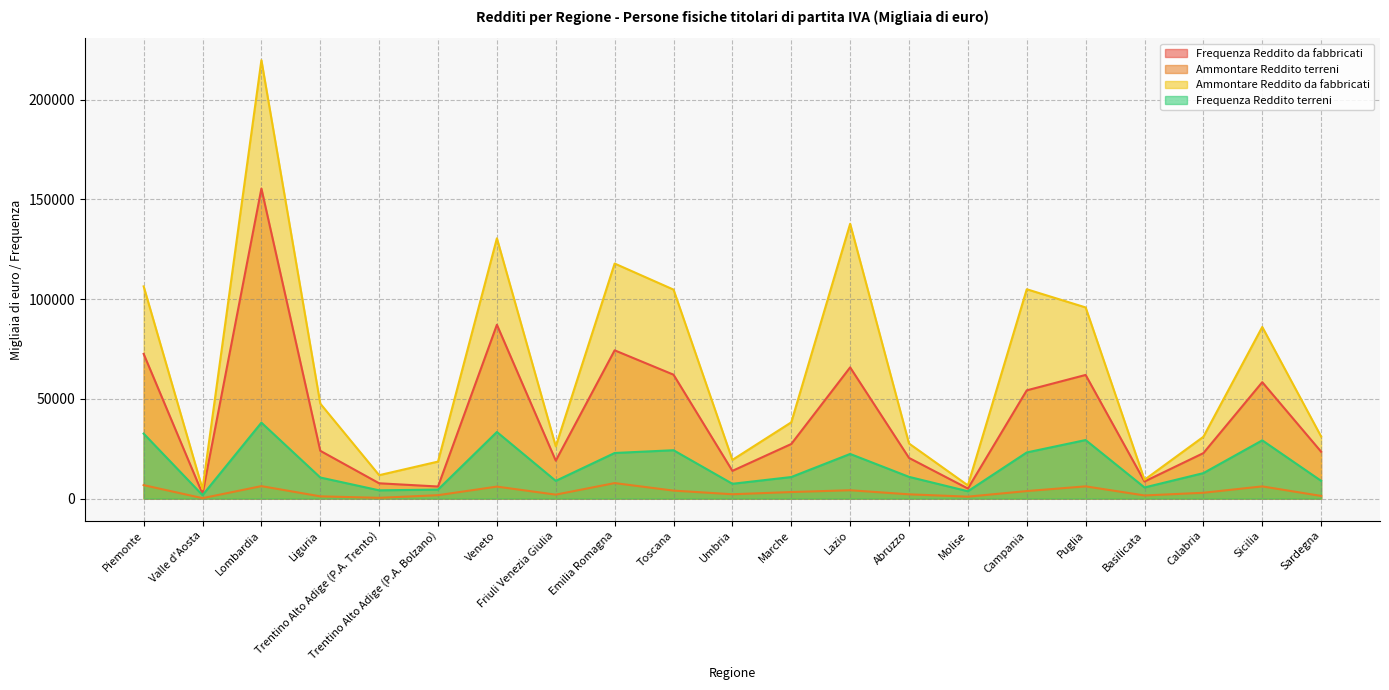

True or false: Ammontare Reddito da fabbricati and Frequenza Reddito terreni cross at least once.

False